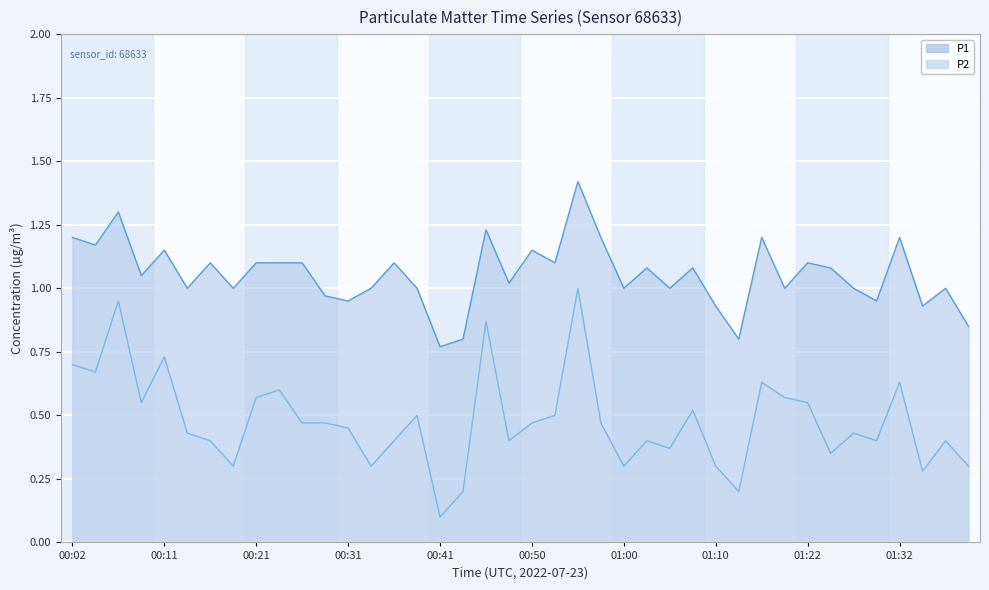

Is the value of P2 at 01:37 greater than the value of P1 at 01:25?

No